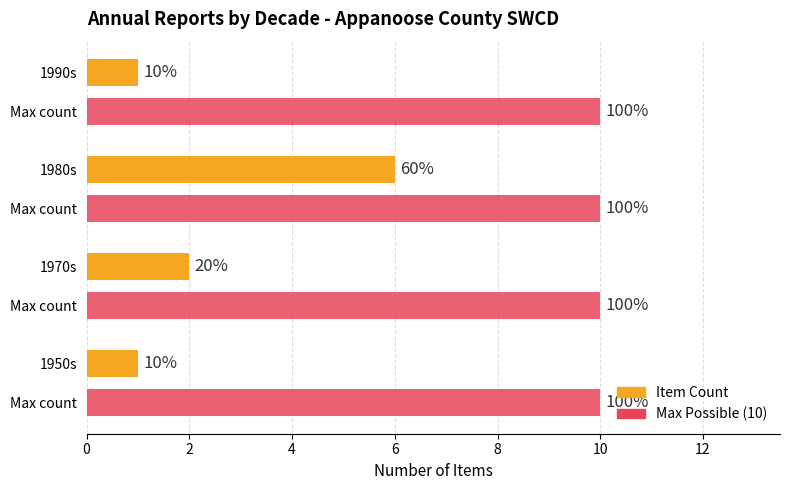

What is the difference between the maximum and minimum values in the Item Count series?

5.0